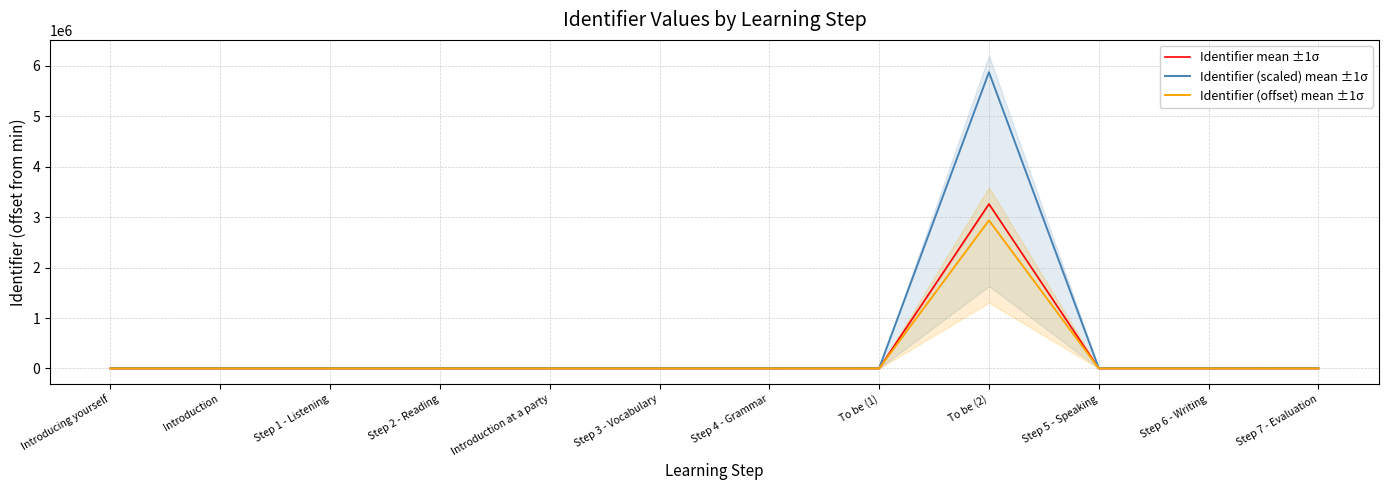

How many interior local peaks does the Identifier (scaled) mean ±1σ series have?

1